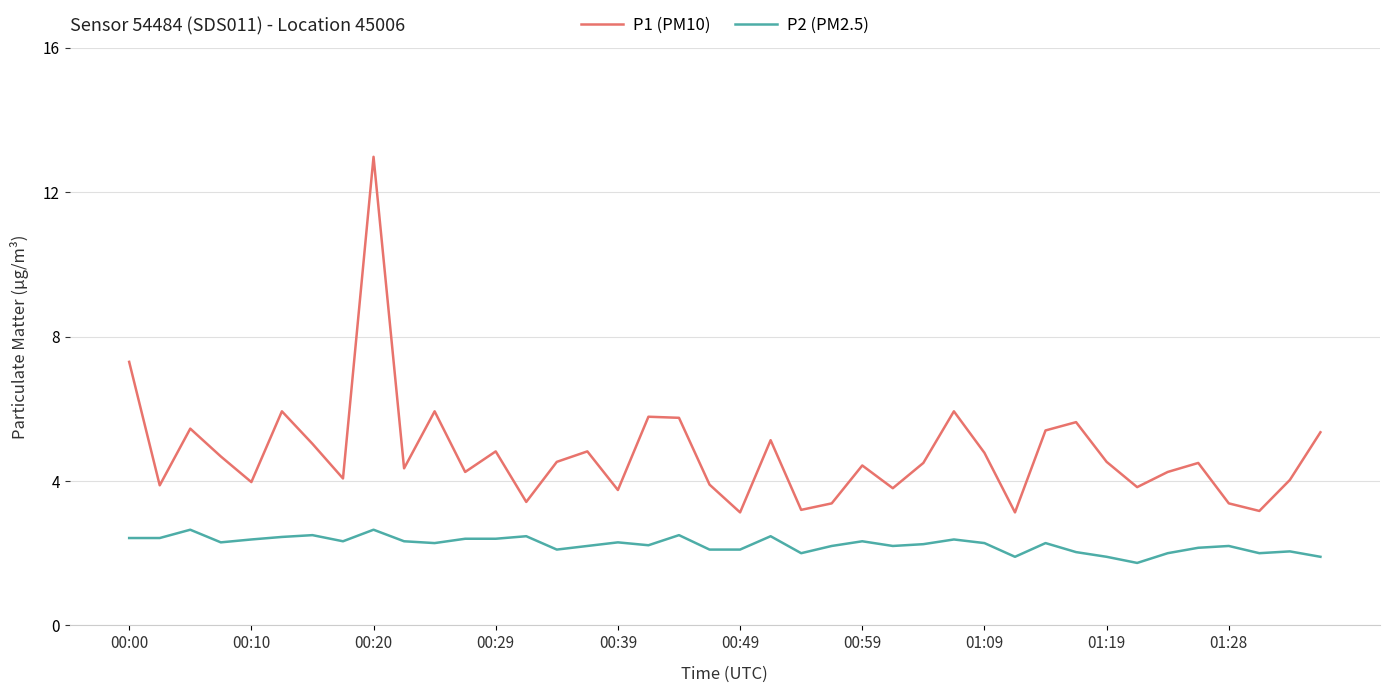

What is the minimum value shown in the chart?

1.7